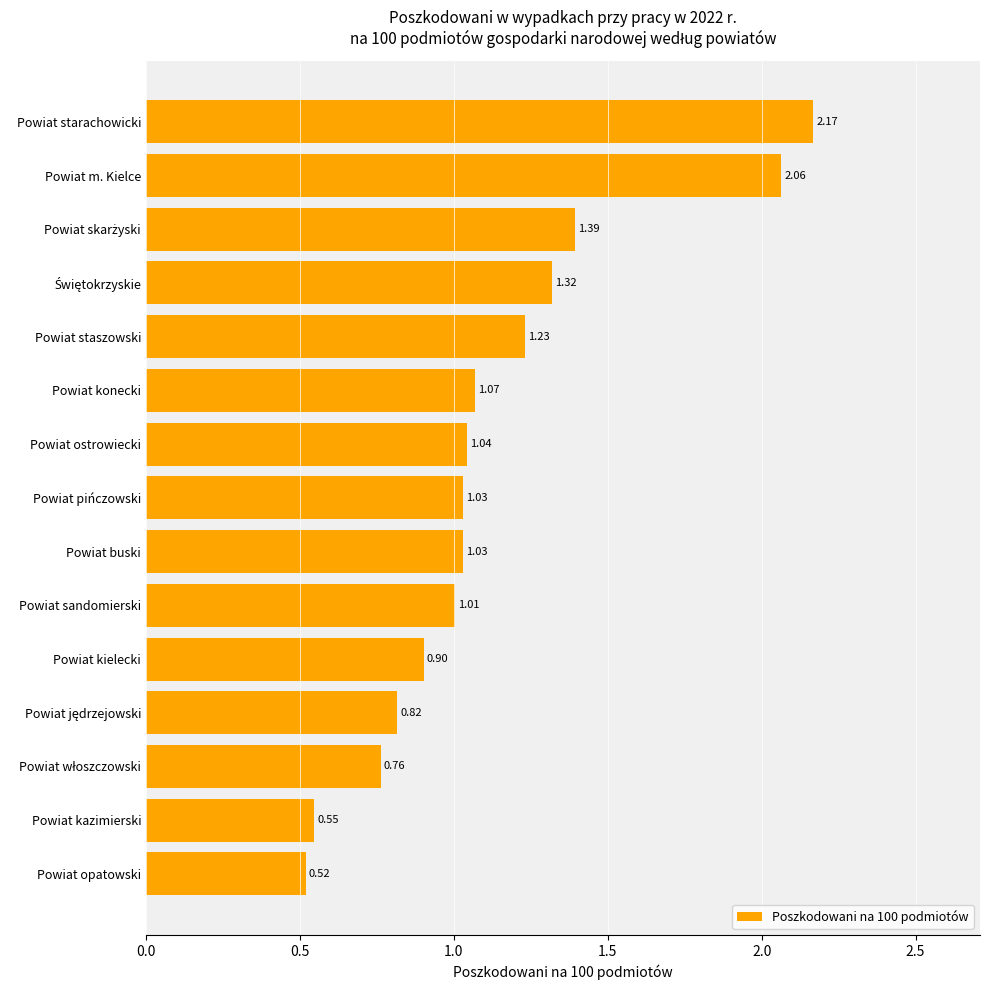

Where is the data nearest to the value 1?

Powiat sandomierski